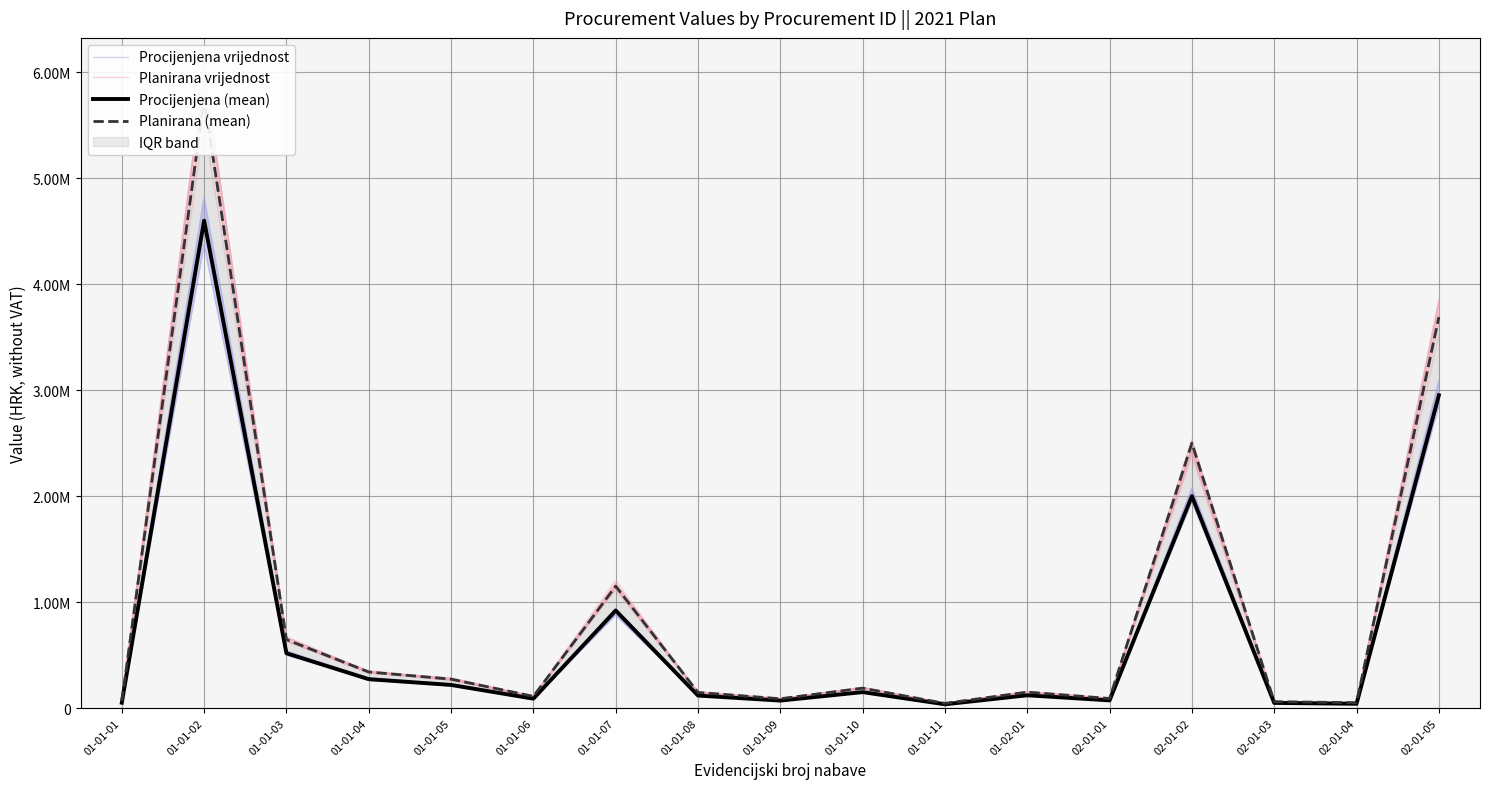

Count the number of categories in the chart.

17